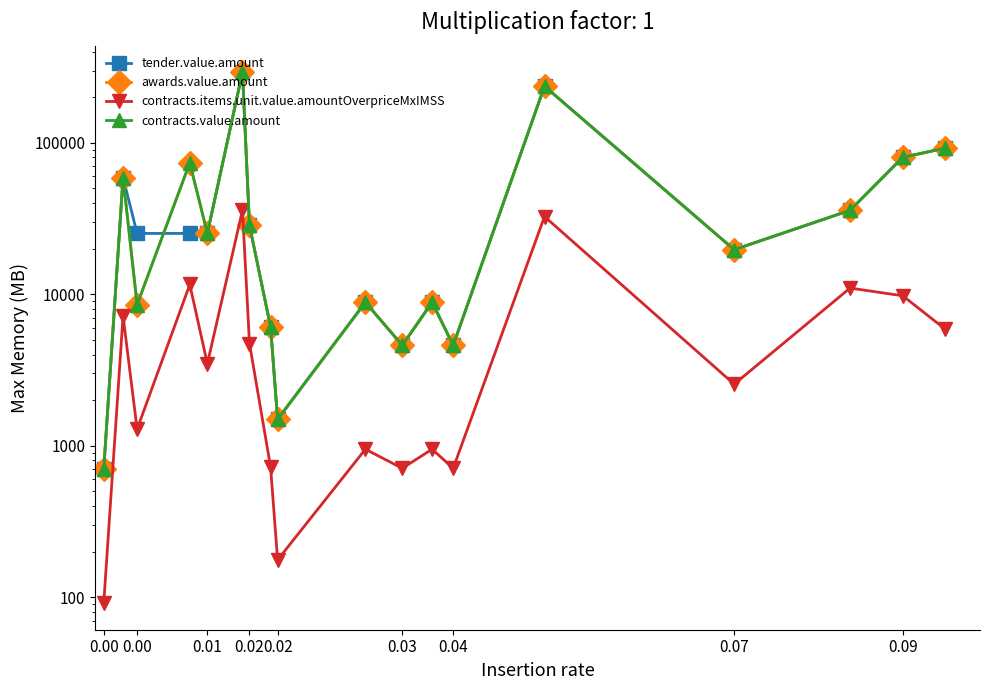

True or false: contracts.value.amount has more than 2 interior local peaks.

True